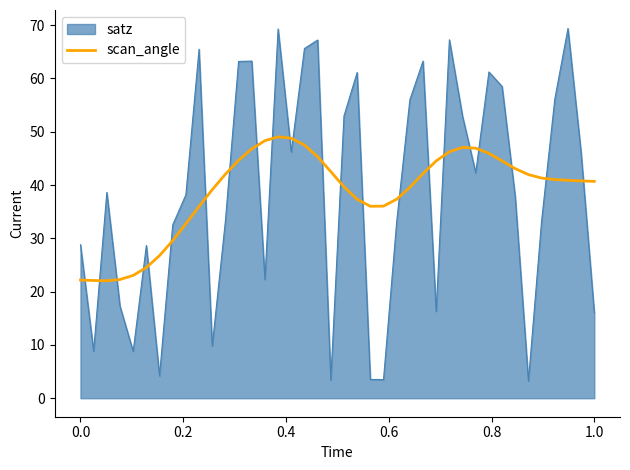

Which series has the widest spread of values?

satz